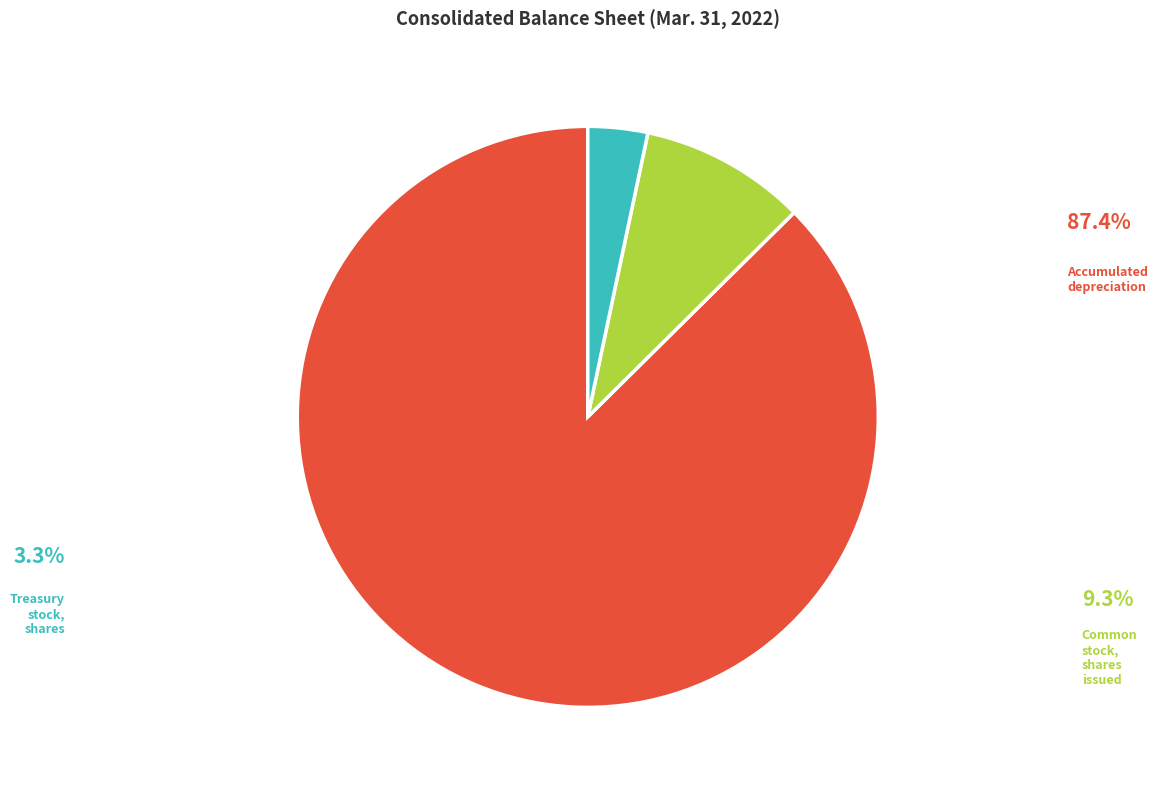

Is it true that Common stock, shares issued is 1% of the pie?

False